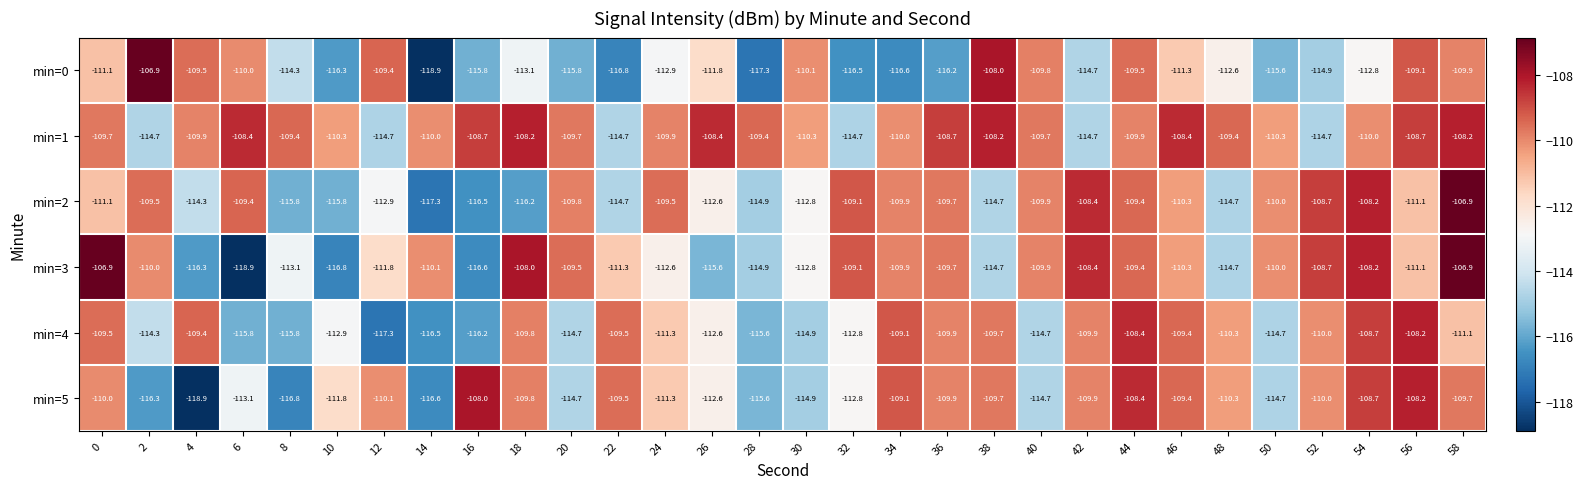

Which series changed the most between 6 and 46?

min=3